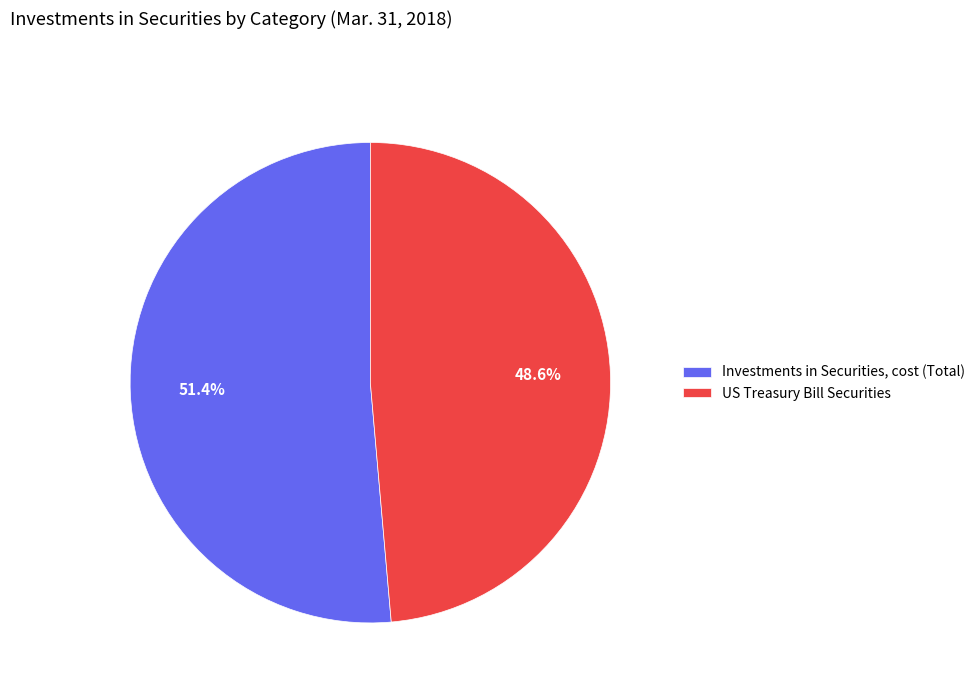

Count the number of slices in the pie.

2